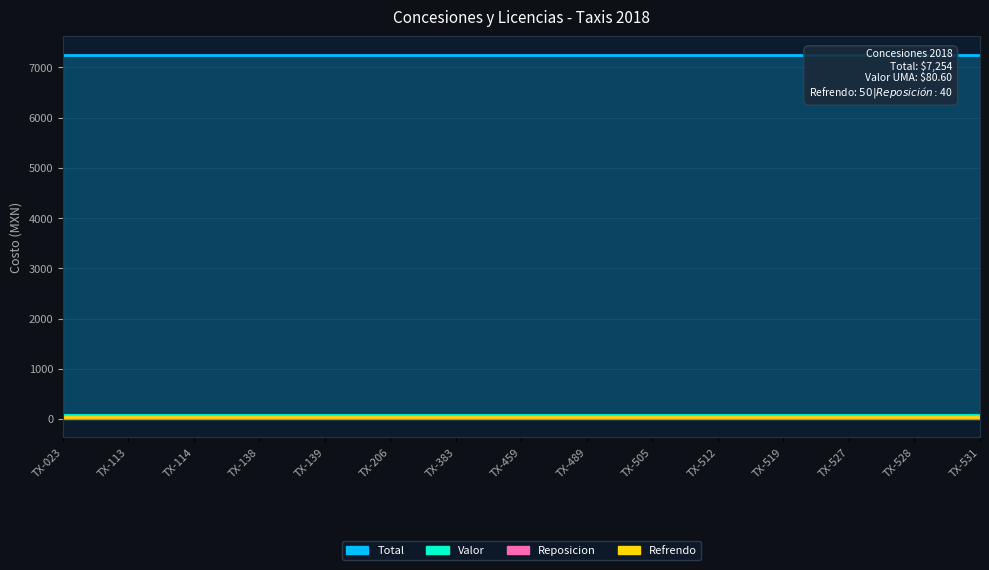

Which series has the largest total across all categories?

Total